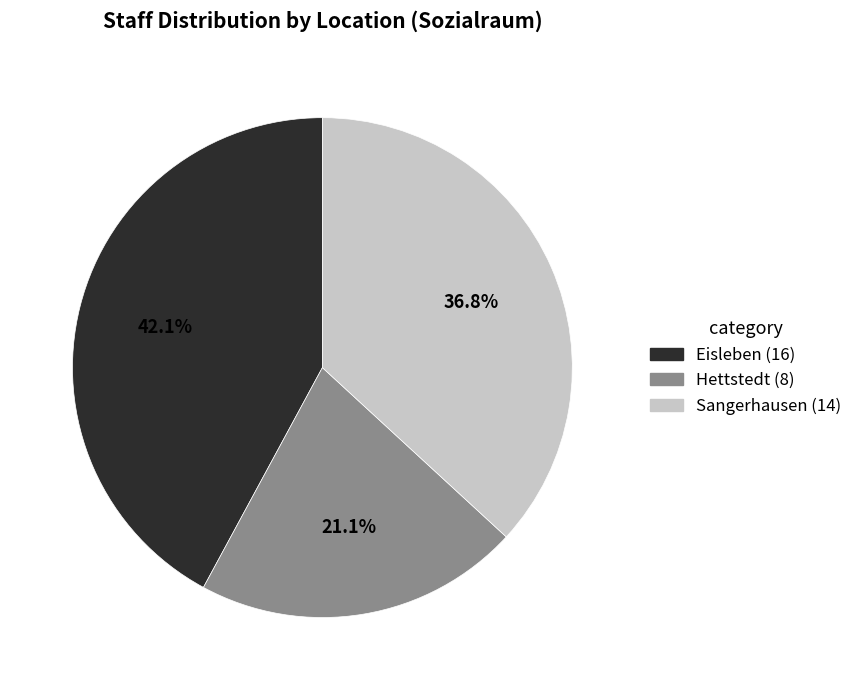

Which category has the smallest portion of the pie?

Hettstedt